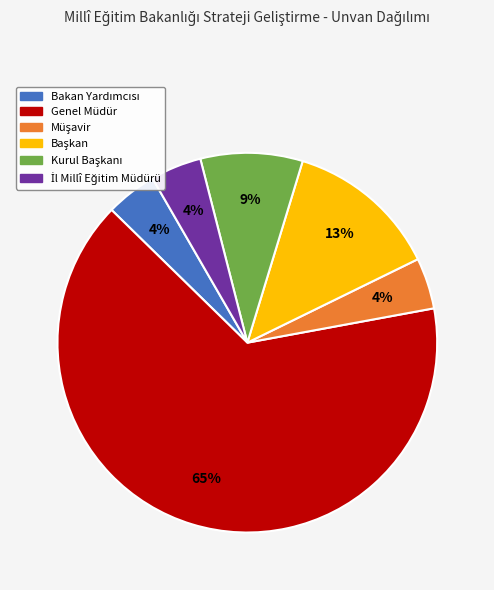

To the nearest percent, what is the average slice percentage?

17%